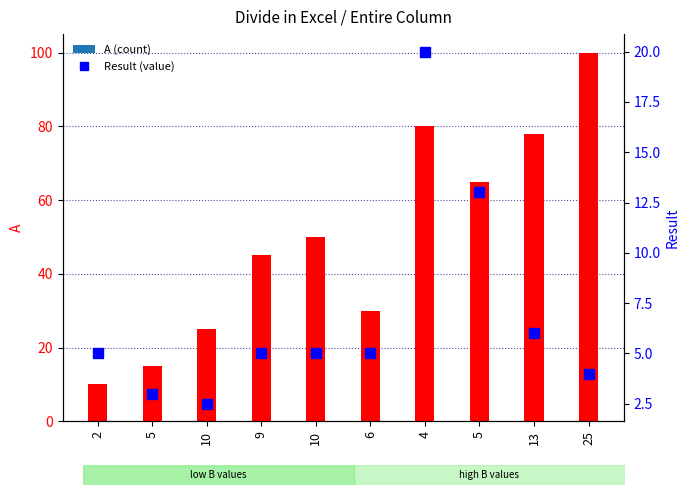

What are all the series names shown in the legend?

A, Result